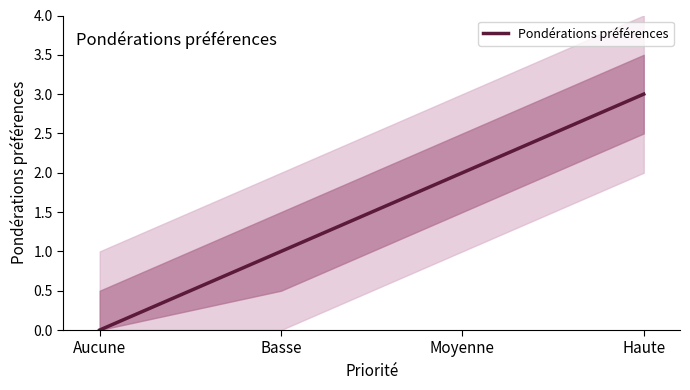

True or false: the data has more than 1 interior local peaks.

False